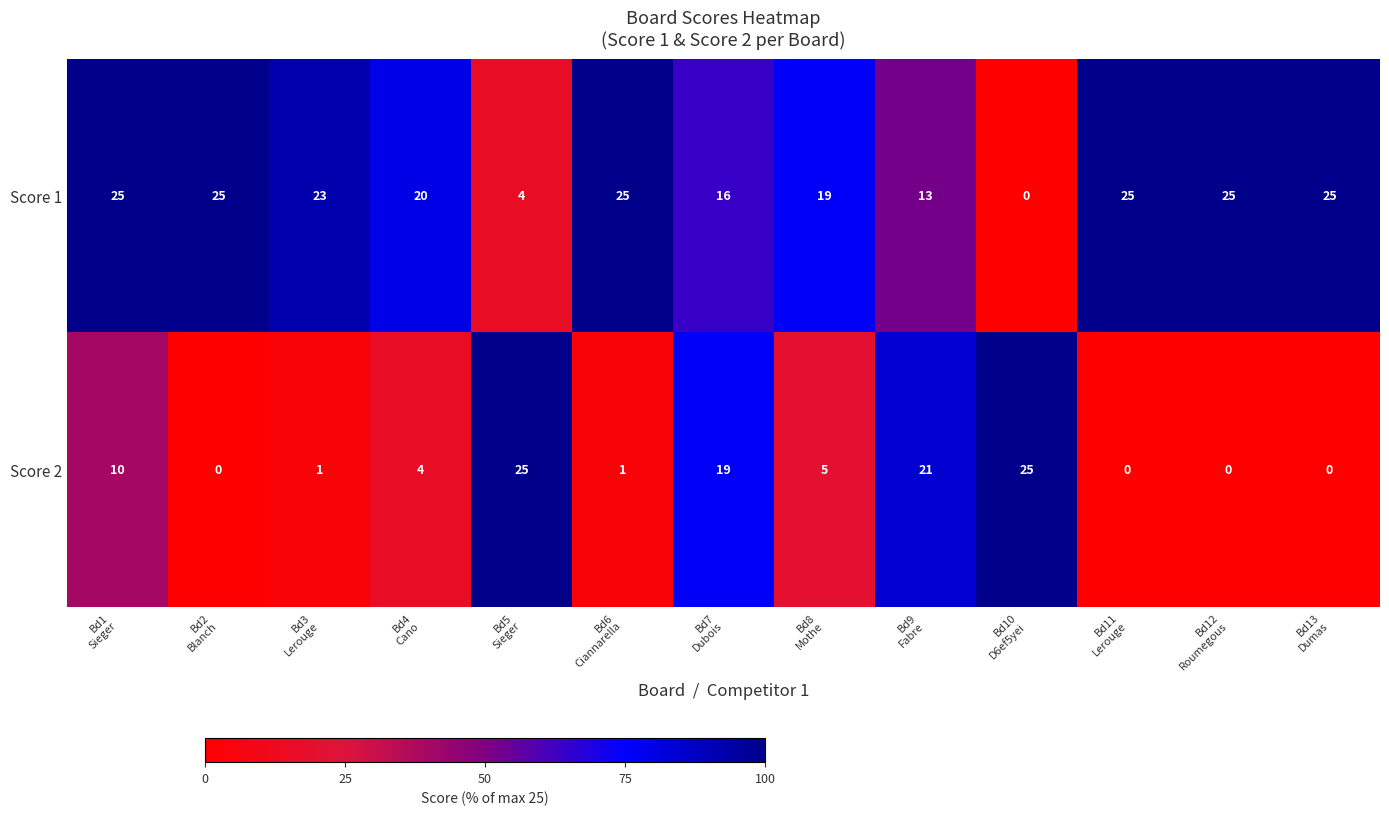

What is the spread (max minus min) of values at Bd12
Roumegous?

25